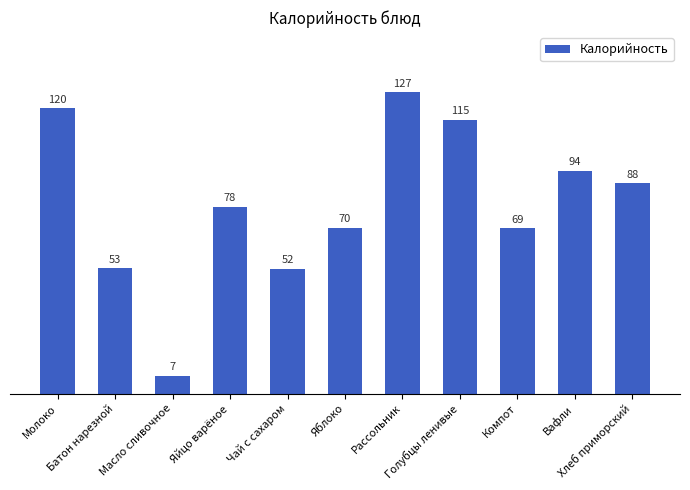

What is the value of the 4th bar from the left?

78.5